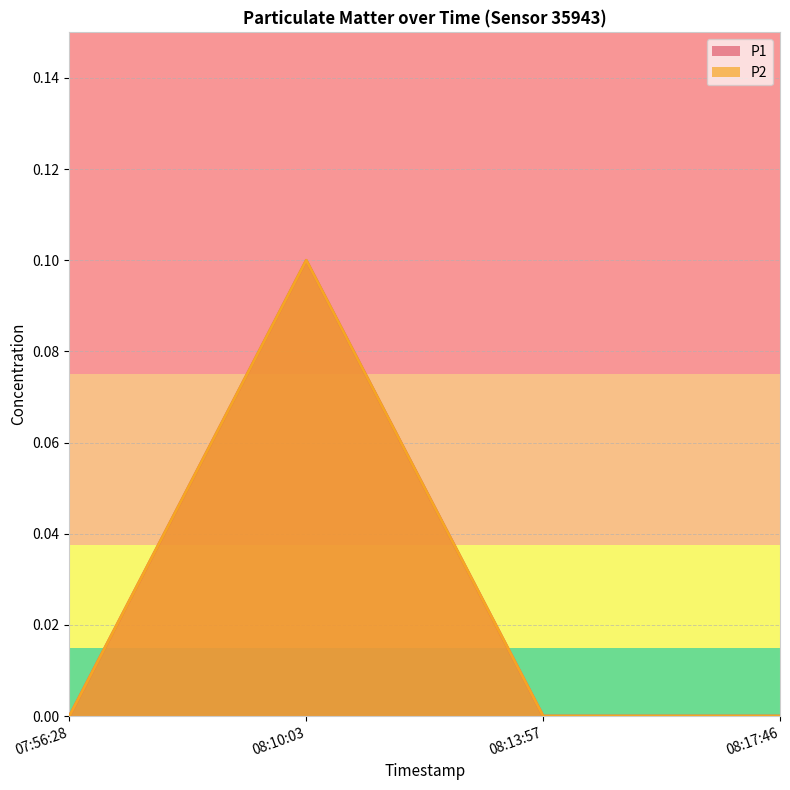

Which series has the widest spread of values?

P1